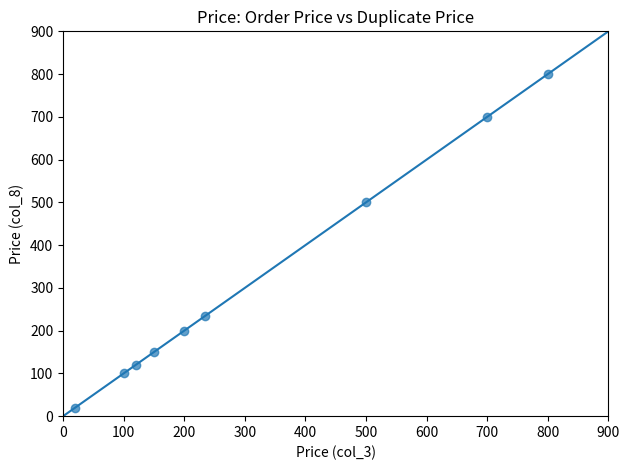

What Y value in the scatter plot is closest to 410?

500